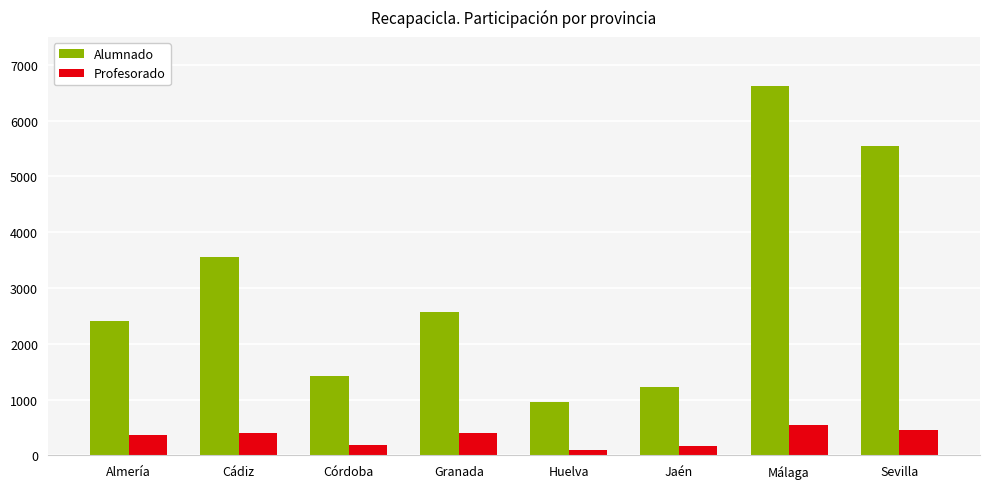

What is the minimum value for Alumnado?

962